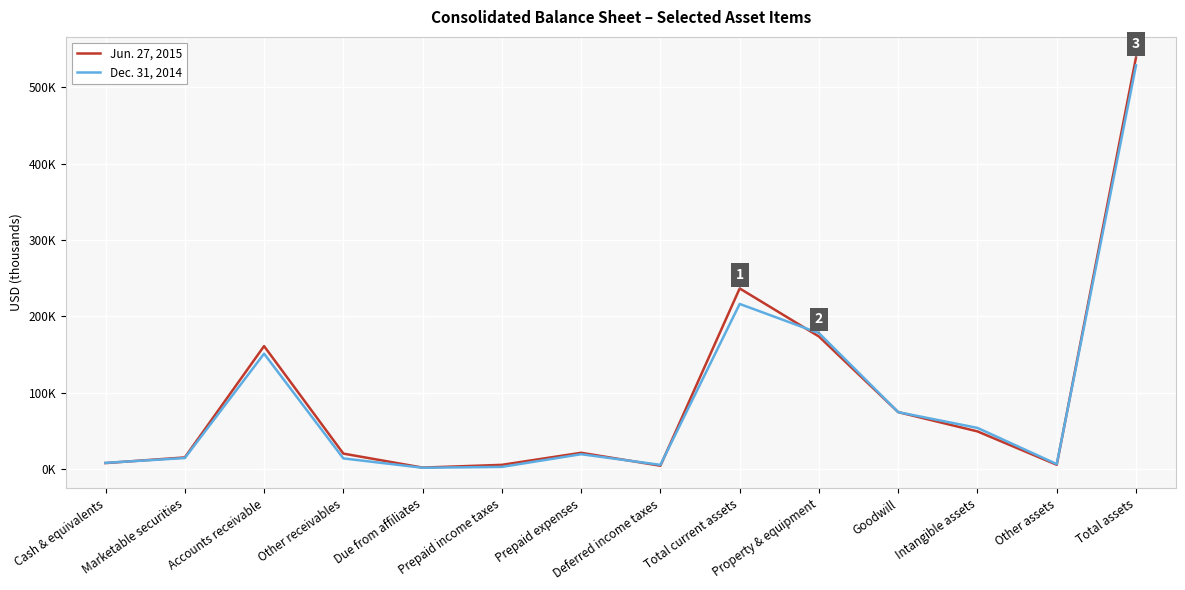

Rank the categories by Dec. 31, 2014 value from highest to lowest.

Total assets, Total current assets, Property & equipment, Accounts receivable, Goodwill, Intangible assets, Prepaid expenses, Marketable securities, Other receivables, Cash & equivalents, Other assets, Deferred income taxes, Prepaid income taxes, Due from affiliates